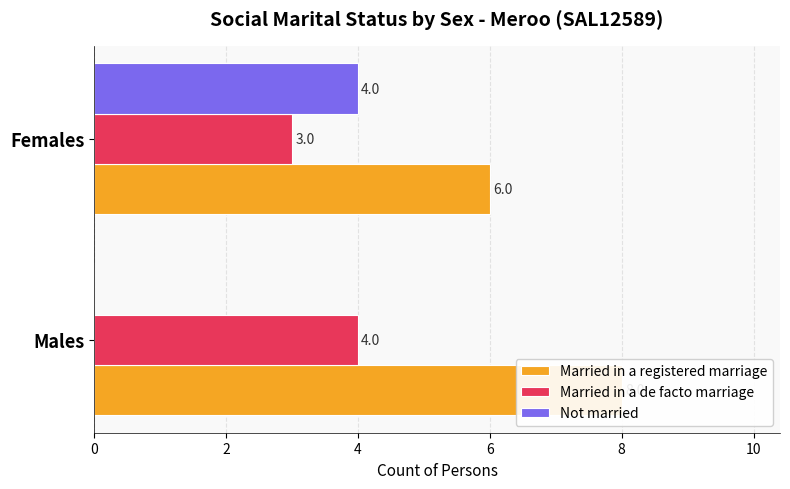

Read the Not married value at Females.

4